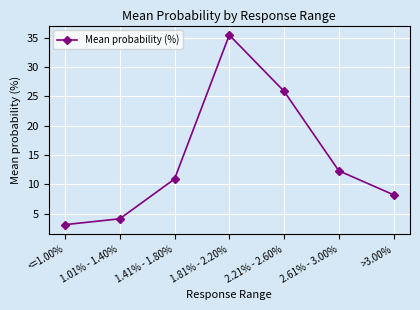

Is it true that the value at 2.61% - 3.00% is 18.7?

False